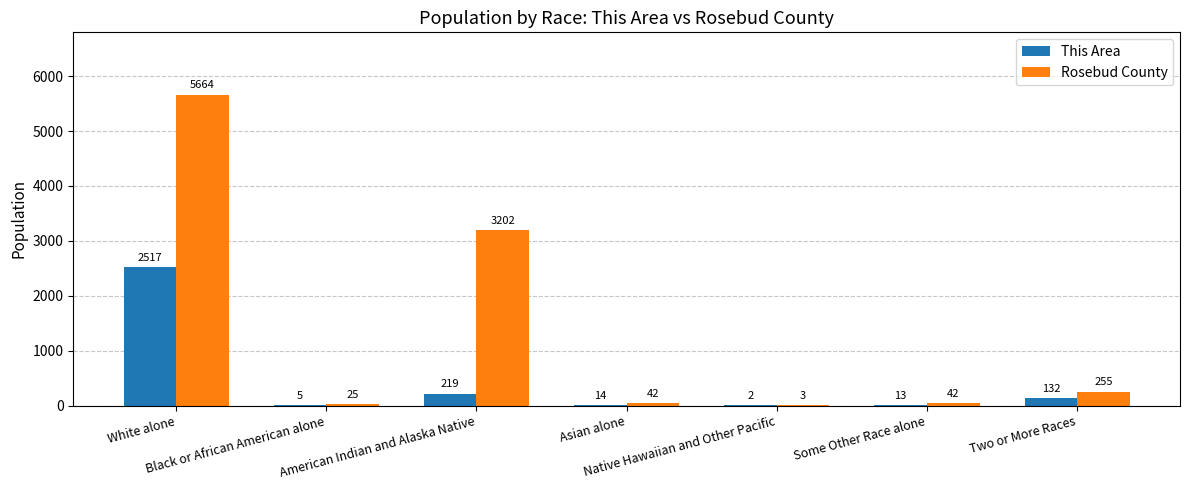

Reading left to right, what are all the values shown in this chart?

This Area: White alone=2517	Black or African American alone=5	American Indian and Alaska Native=219	Asian alone=14	Native Hawaiian and Other Pacific=2	Some Other Race alone=13	Two or More Races=132
Rosebud County: White alone=5664	Black or African American alone=25	American Indian and Alaska Native=3202	Asian alone=42	Native Hawaiian and Other Pacific=3	Some Other Race alone=42	Two or More Races=255